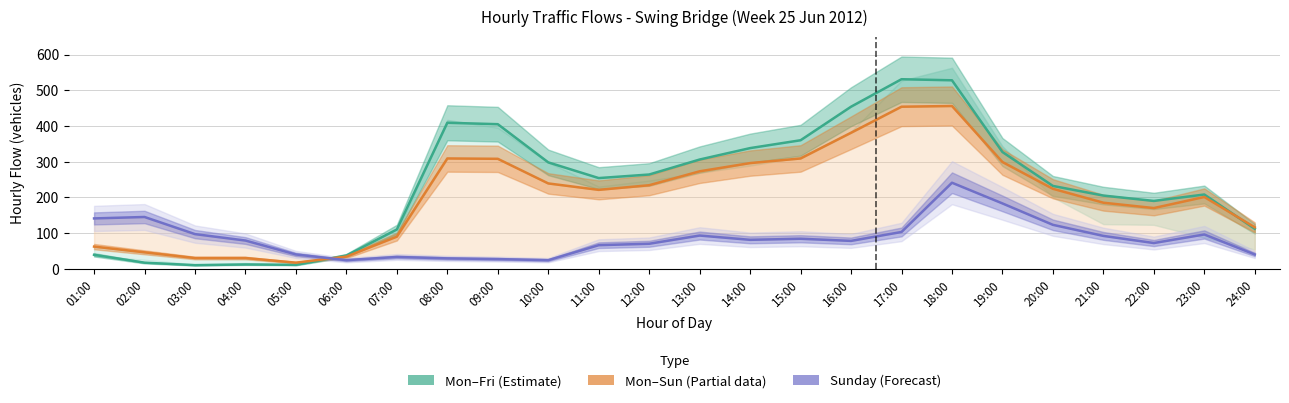

Does the chart display data point markers on the line(s)?

No